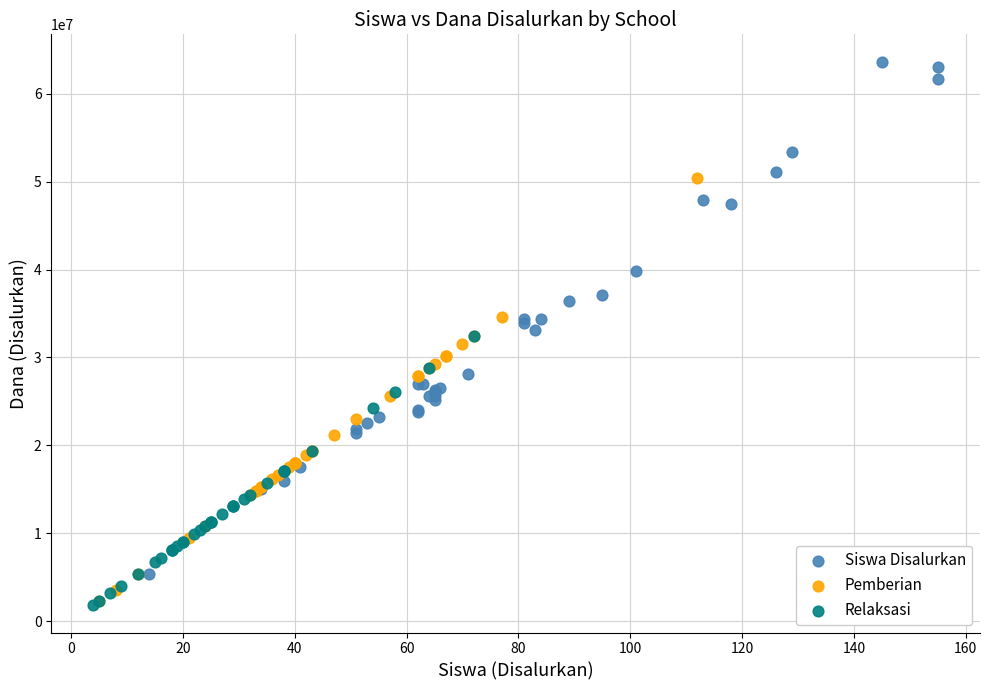

Which series has the largest Y range (max minus min)?

Siswa Disalurkan